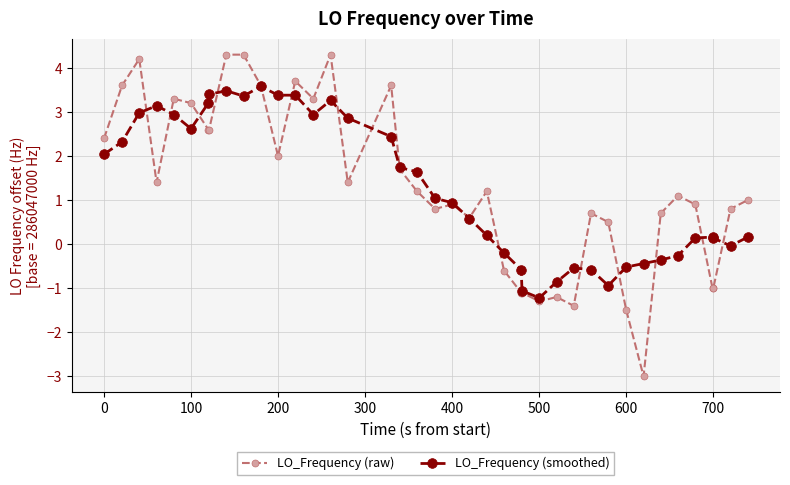

Count the number of categories in the chart.

40